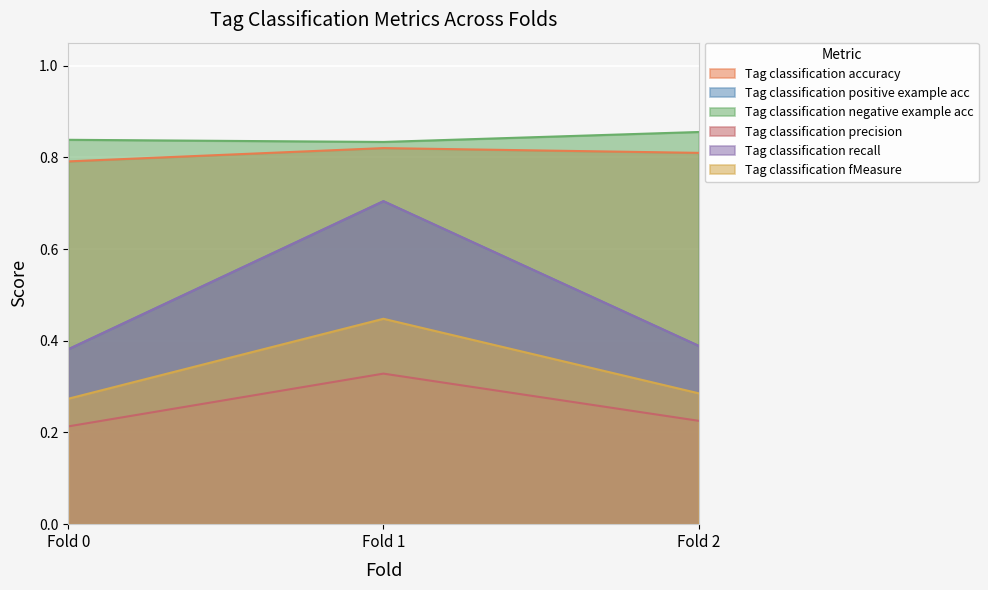

What is the approximate value of Tag classification positive example acc at Fold 1?

0.7